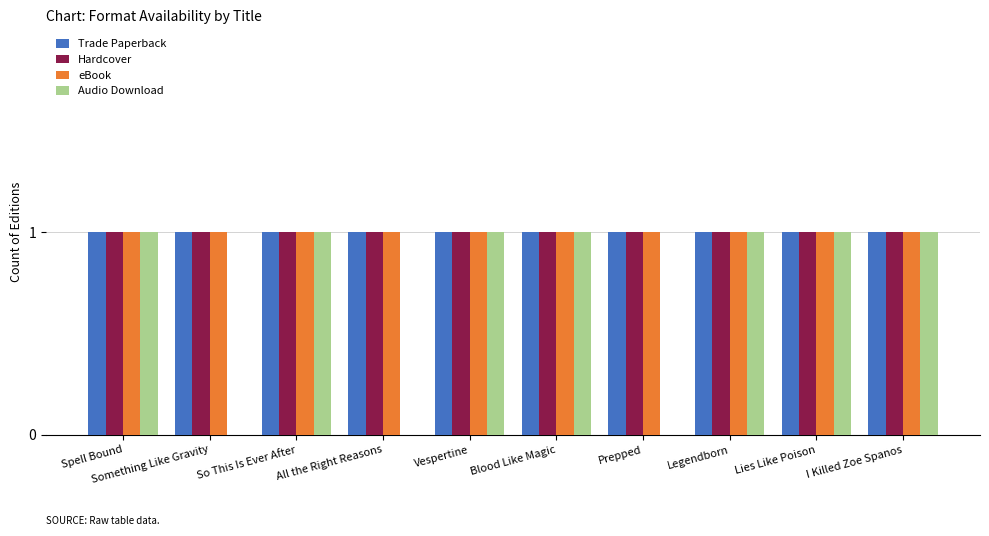

The value of eBook at Blood Like Magic is 1. True or false?

True